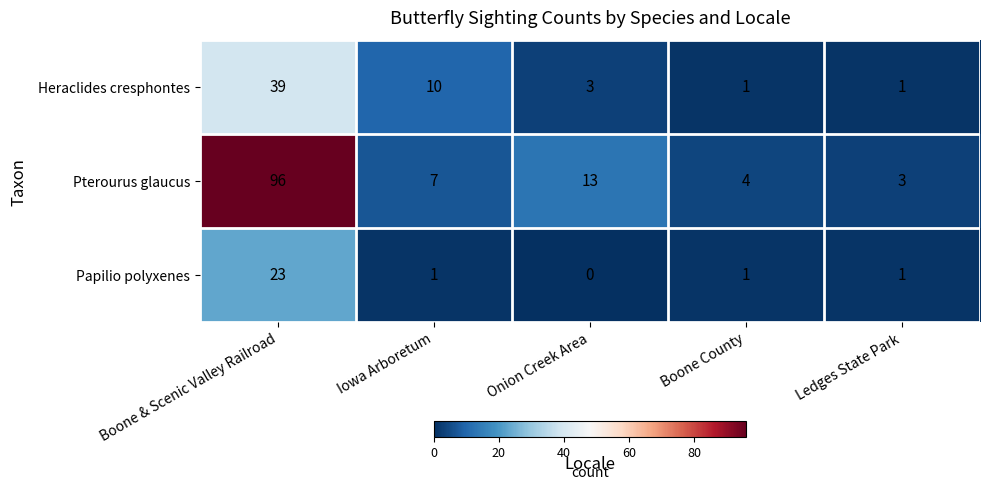

What is the spread (max minus min) of values at Boone & Scenic Valley Railroad?

73